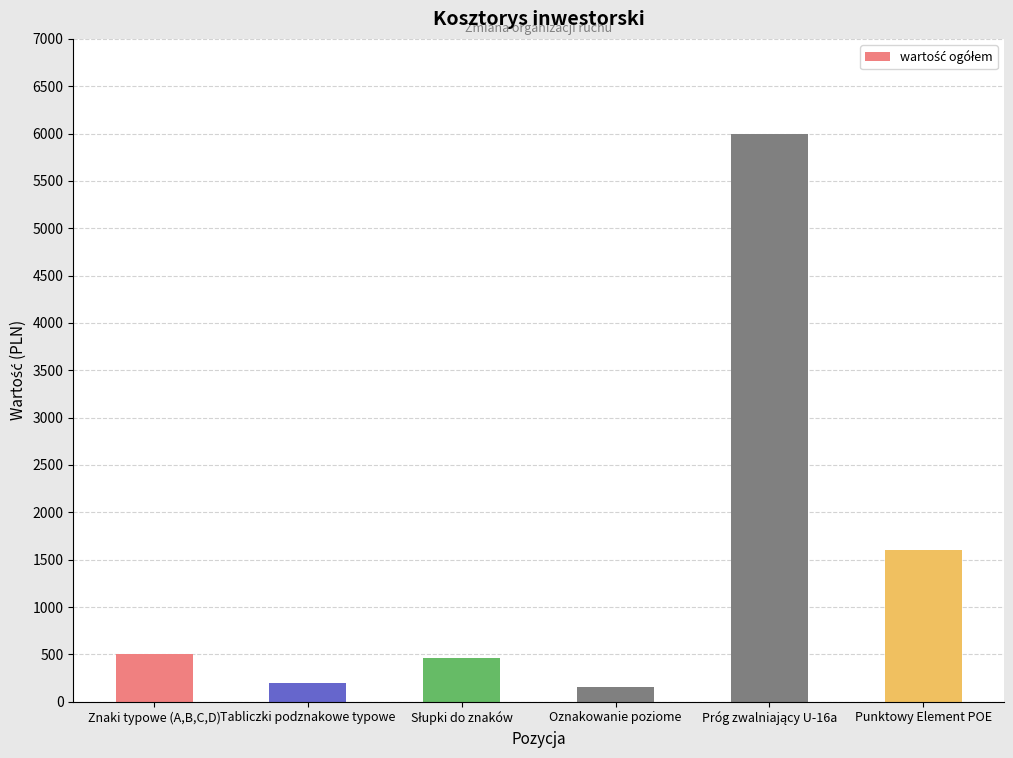

What is the maximum value shown in the chart?

6000.0